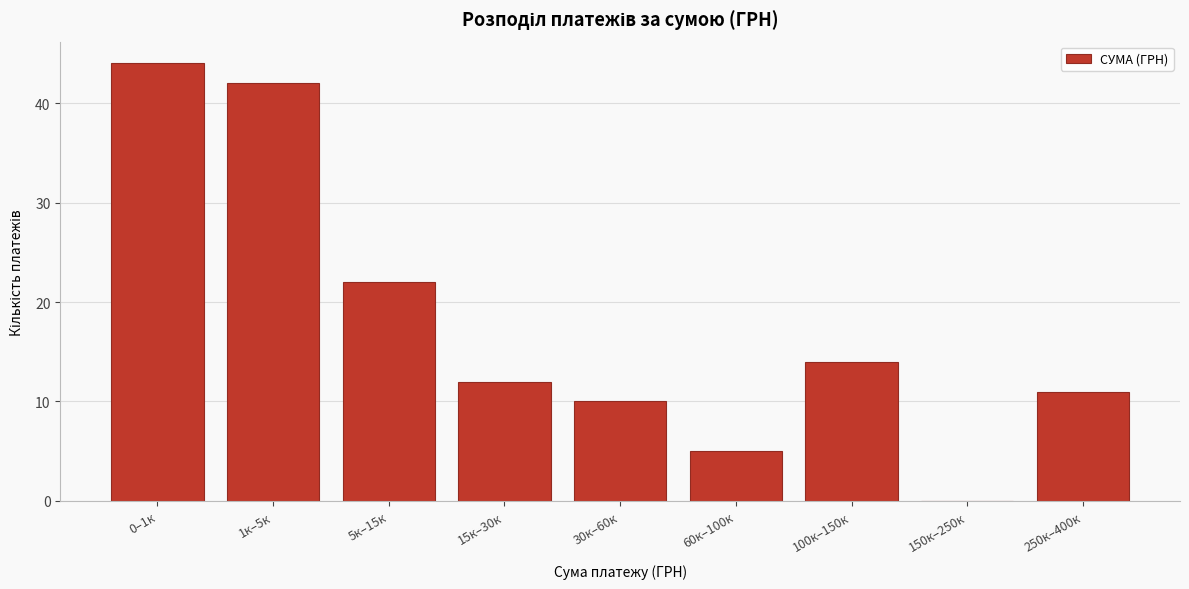

Reading left to right, what are all the values shown in this chart?

0–1к=44	1к–5к=42	5к–15к=22	15к–30к=12	30к–60к=10	60к–100к=5	100к–150к=14	150к–250к=0	250к–400к=11